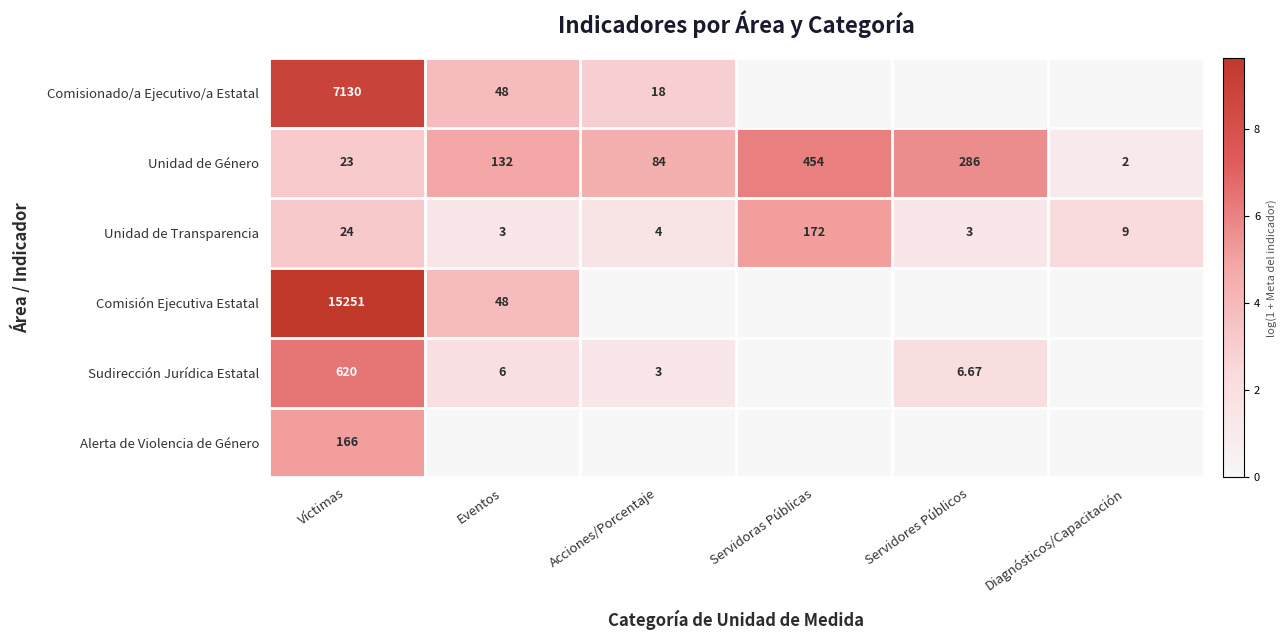

Which category has the highest value in the Unidad de Transparencia series?

Servidoras Públicas